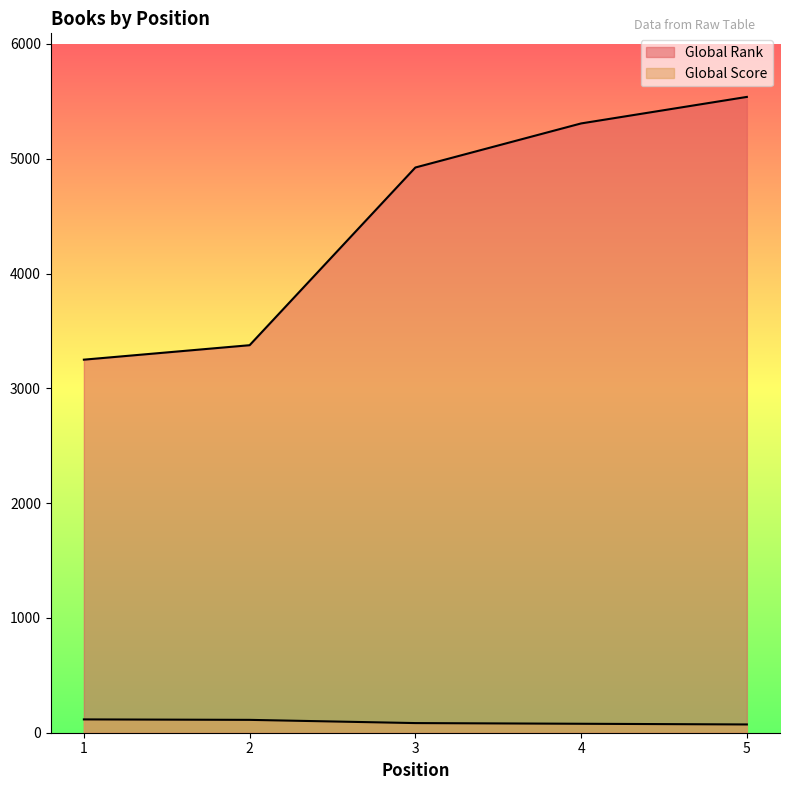

Is the value of Global Rank at 4 greater than the value of Global Score at 4?

Yes